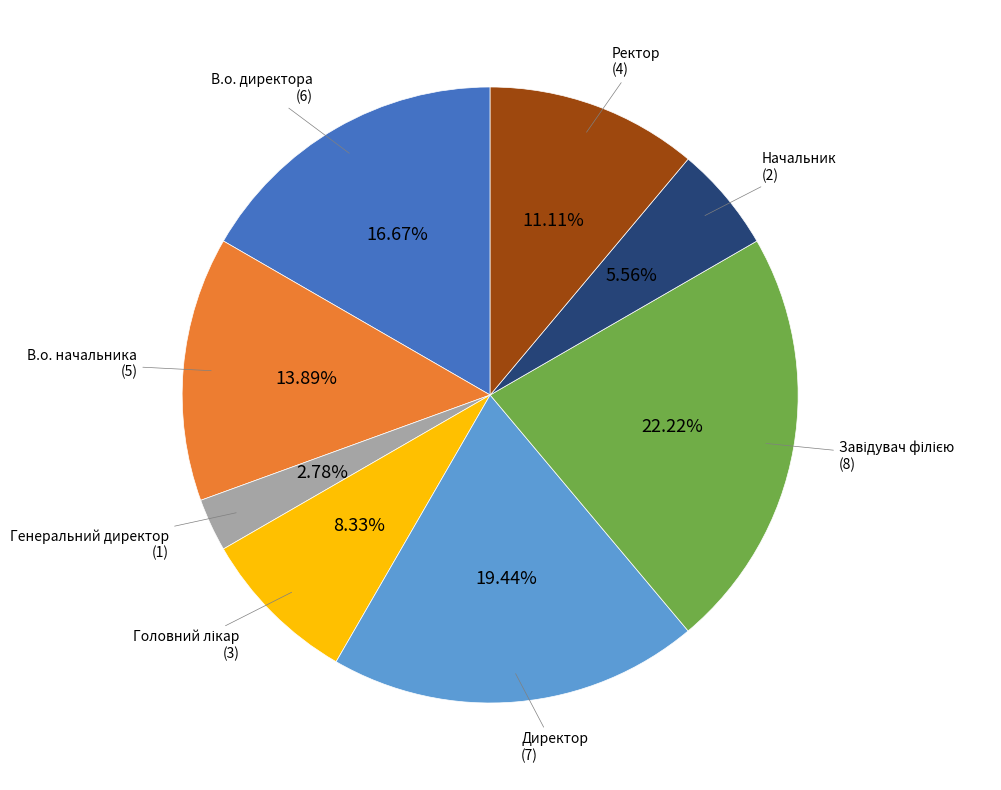

What is the smallest slice in the pie chart?

Генеральний директор